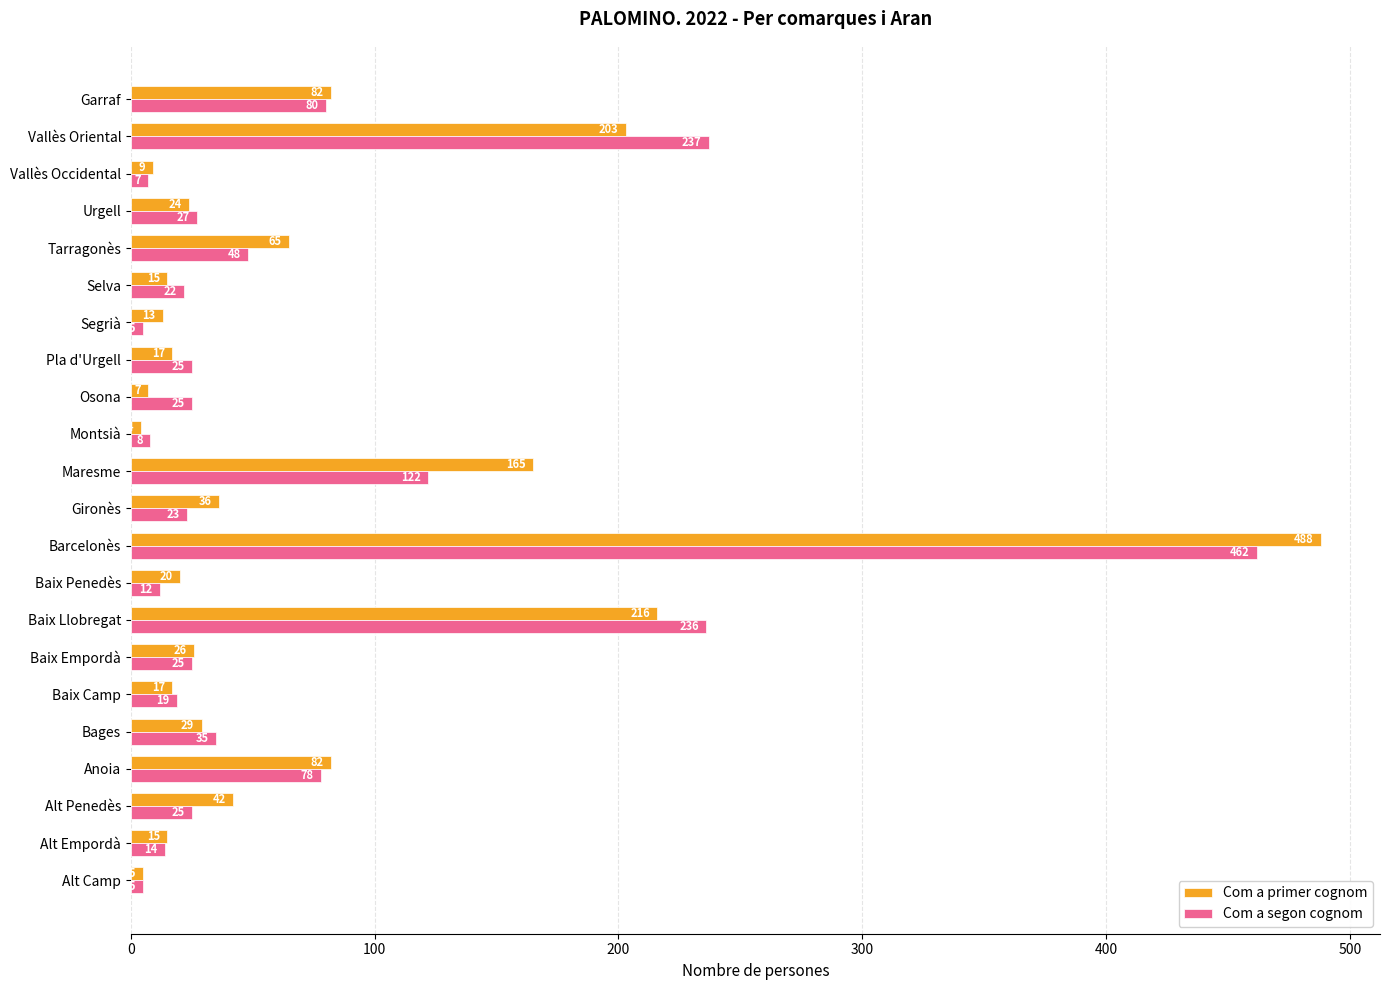

Count the number of data series in this chart.

2